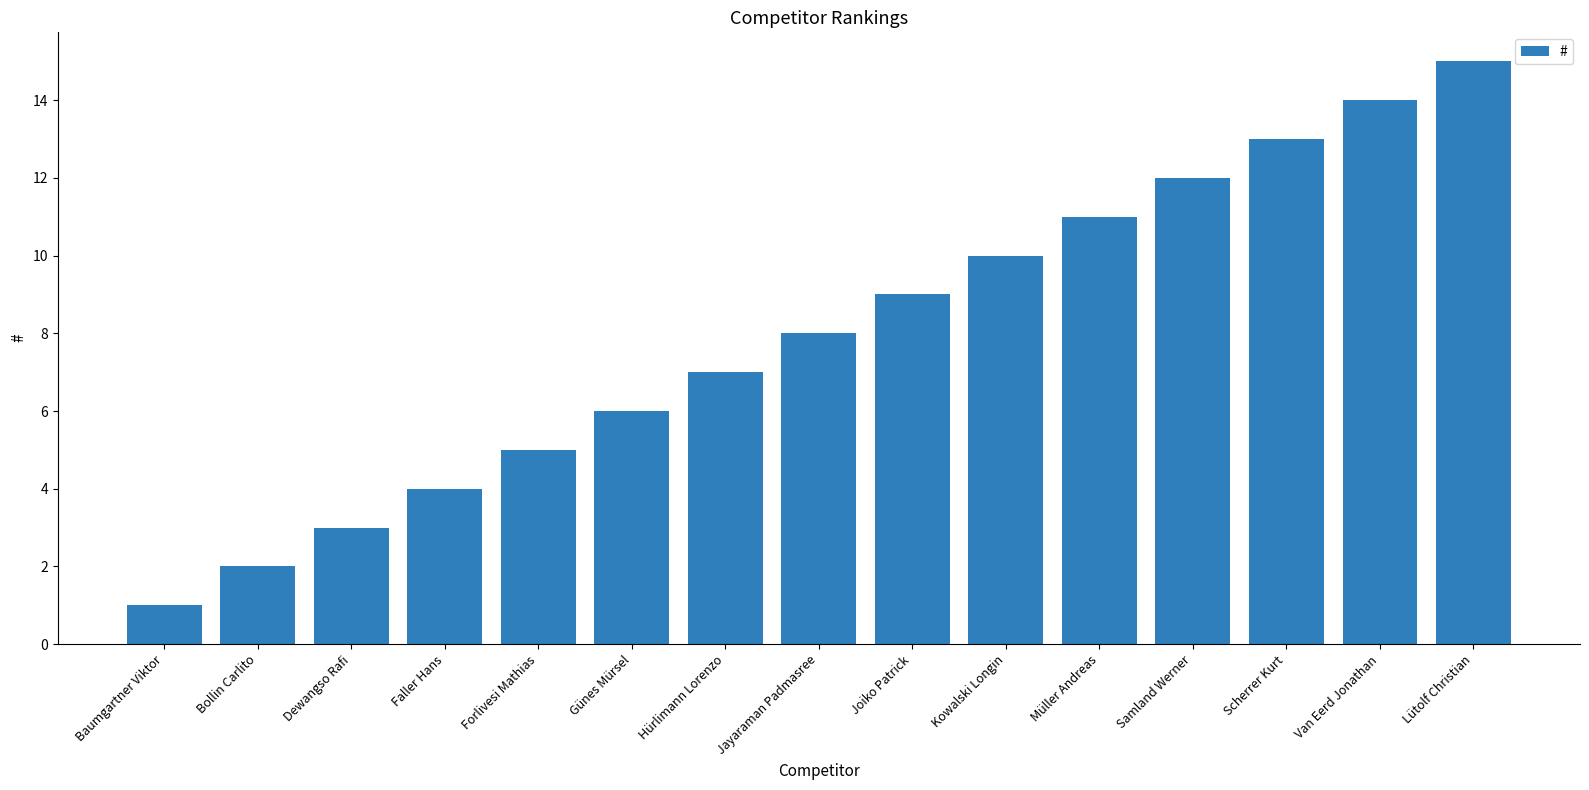

Rank the categories by value from lowest to highest.

Baumgartner Viktor, Bollin Carlito, Dewangso Rafi, Faller Hans, Forlivesi Mathias, Günes Mürsel, Hürlimann Lorenzo, Jayaraman Padmasree, Joiko Patrick, Kowalski Longin, Müller Andreas, Samland Werner, Scherrer Kurt, Van Eerd Jonathan, Lütolf Christian